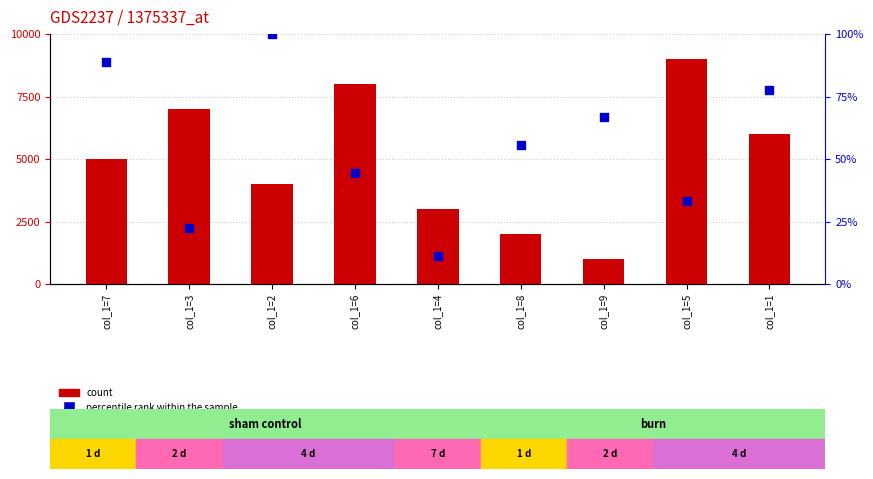

At which category is the sum across all series the highest?

col_1=2